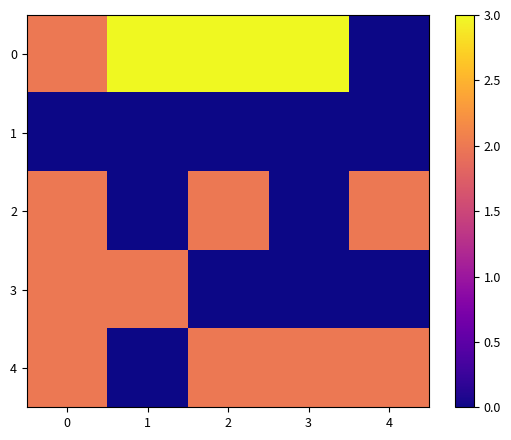

What is the total value across all series at 1?

5